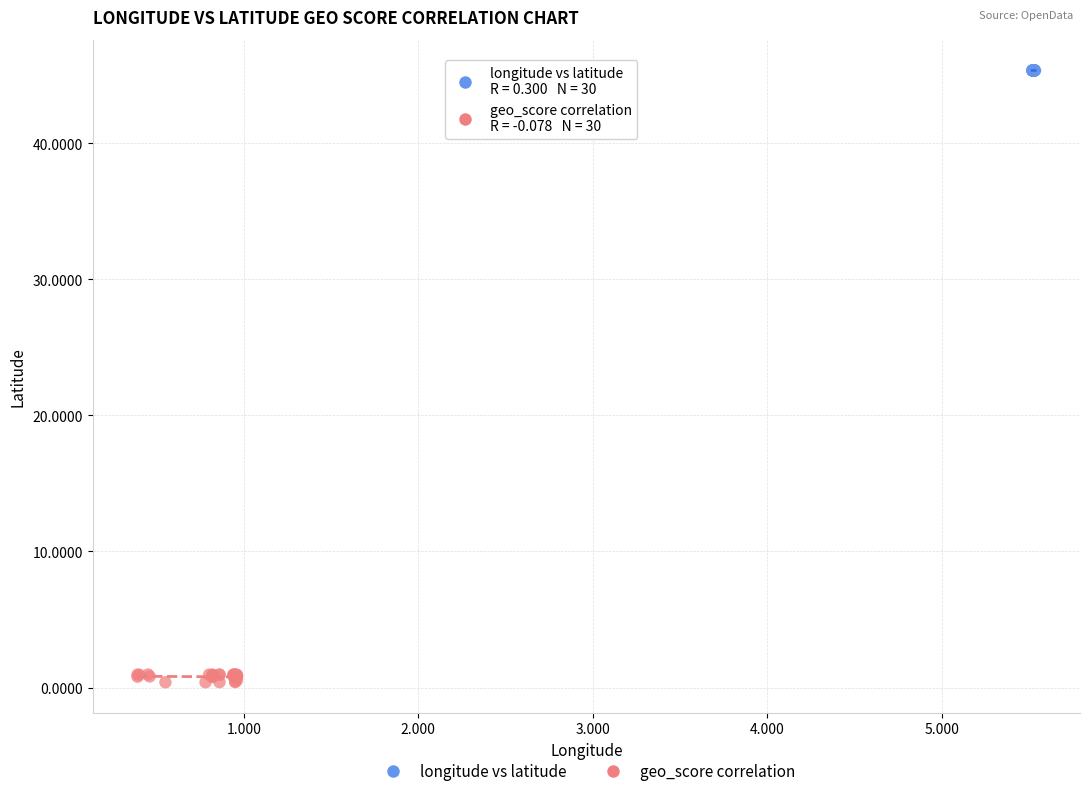

Which series contains the highest Y value?

longitude vs latitude